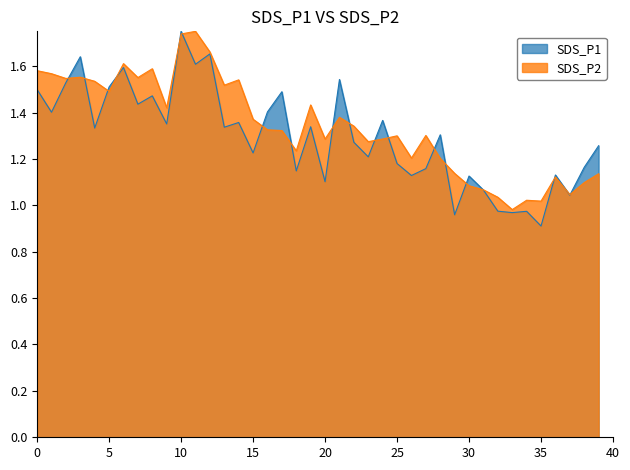

At which category is the sum across all series the highest?

10